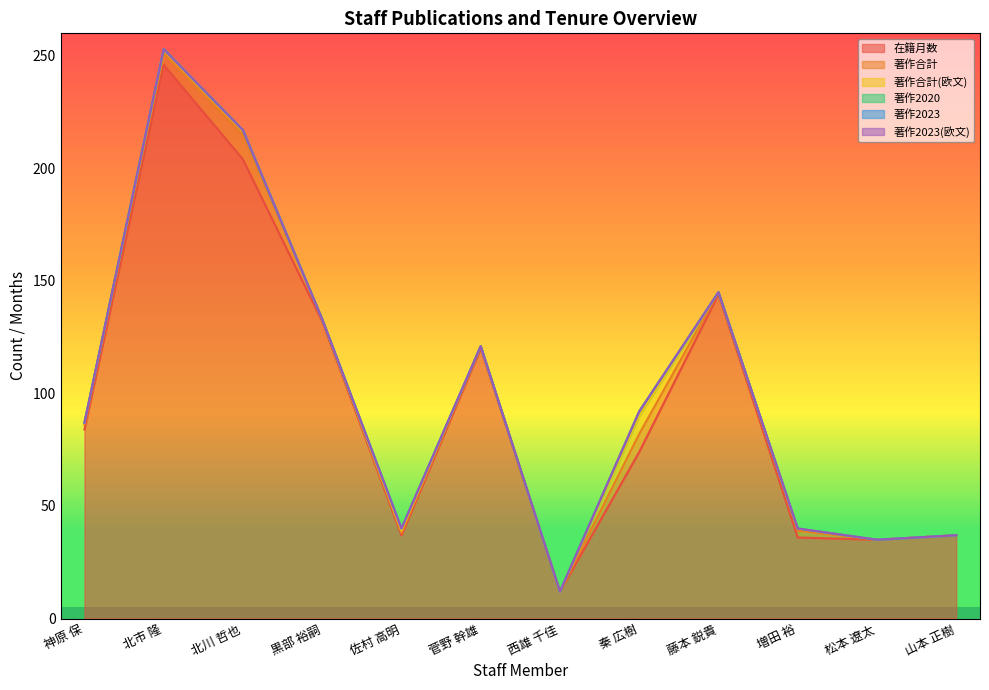

Which has a higher value, 神原 保 or 北川 哲也?

北川 哲也